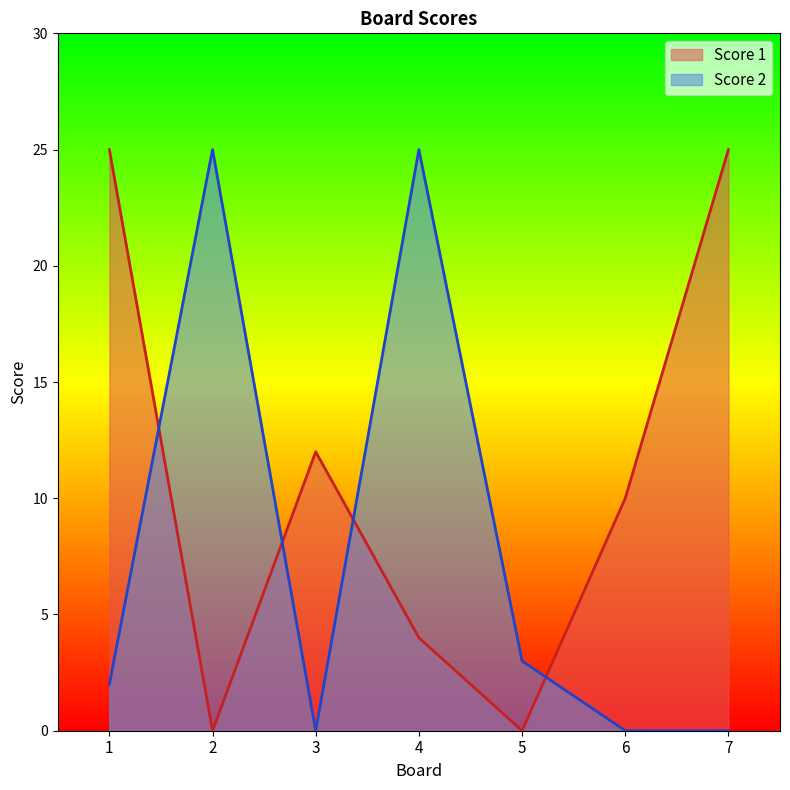

At how many categories does at least one series exceed 8?

6